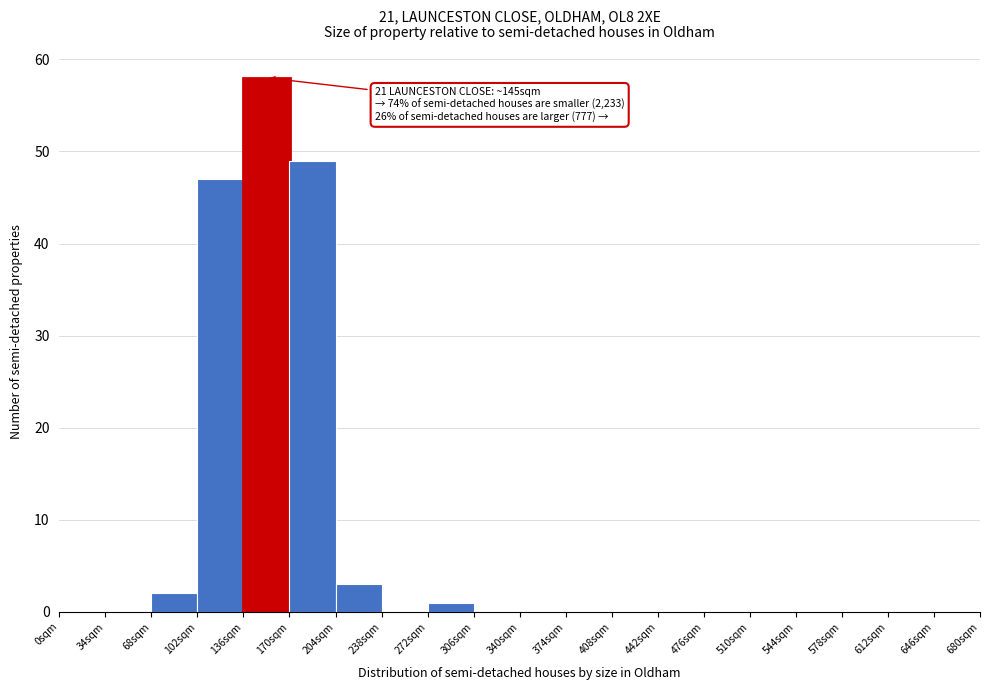

Over which range of the x-axis is the bar tallest?

136 to 170